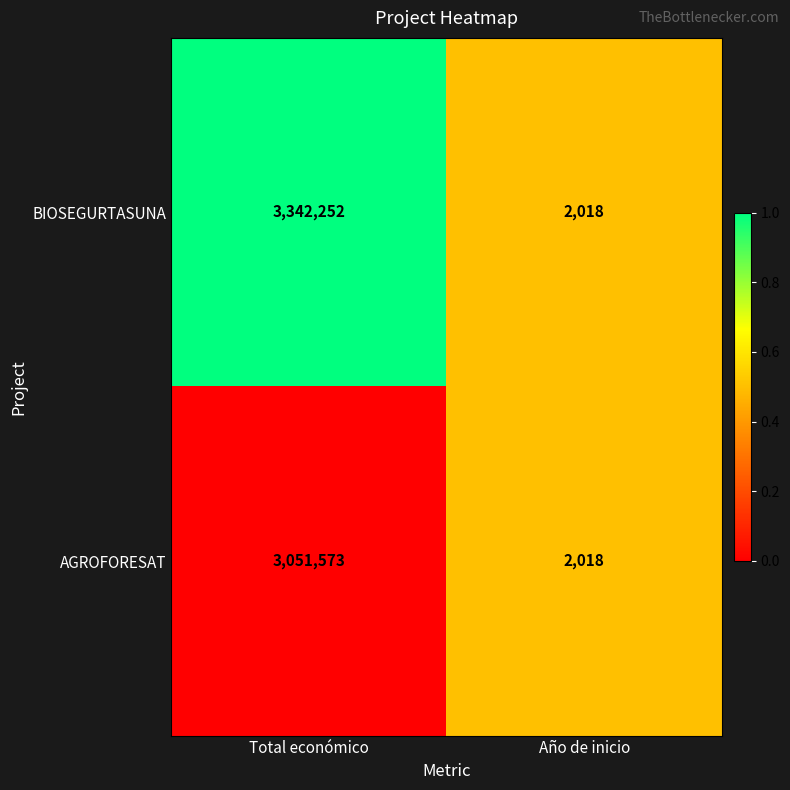

Which category has the highest value across all series?

Total económico